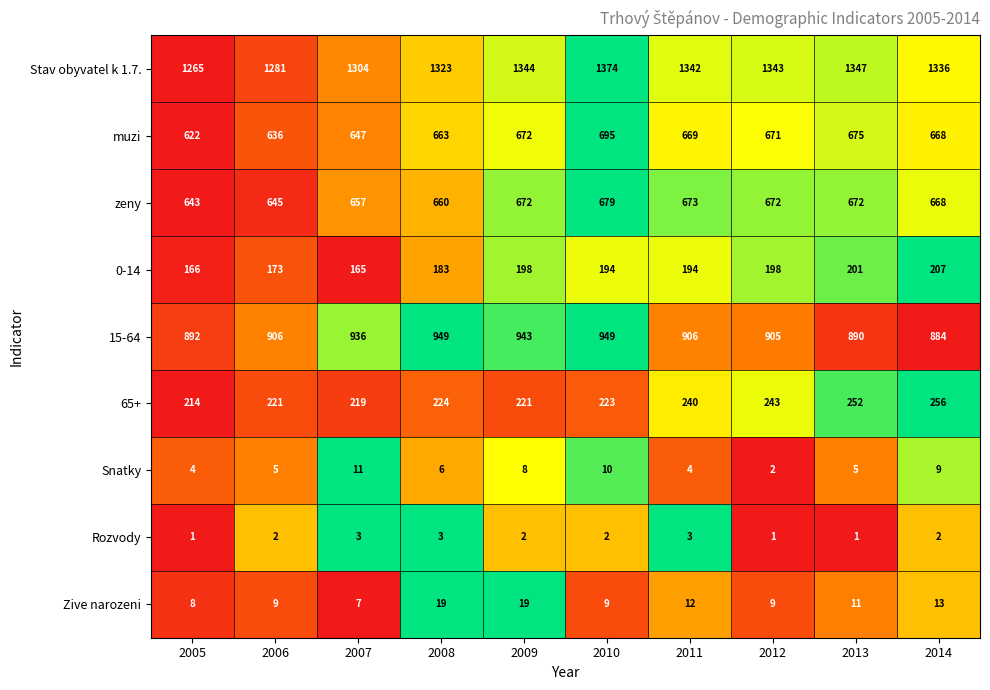

At how many categories does at least one series exceed 1017?

10